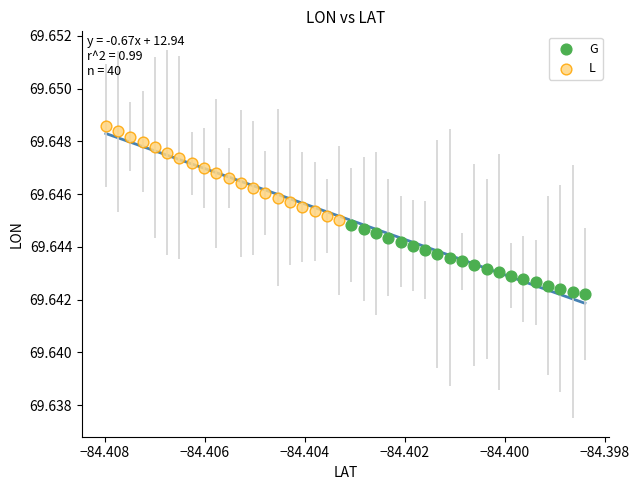

Which series reaches the maximum Y coordinate?

L